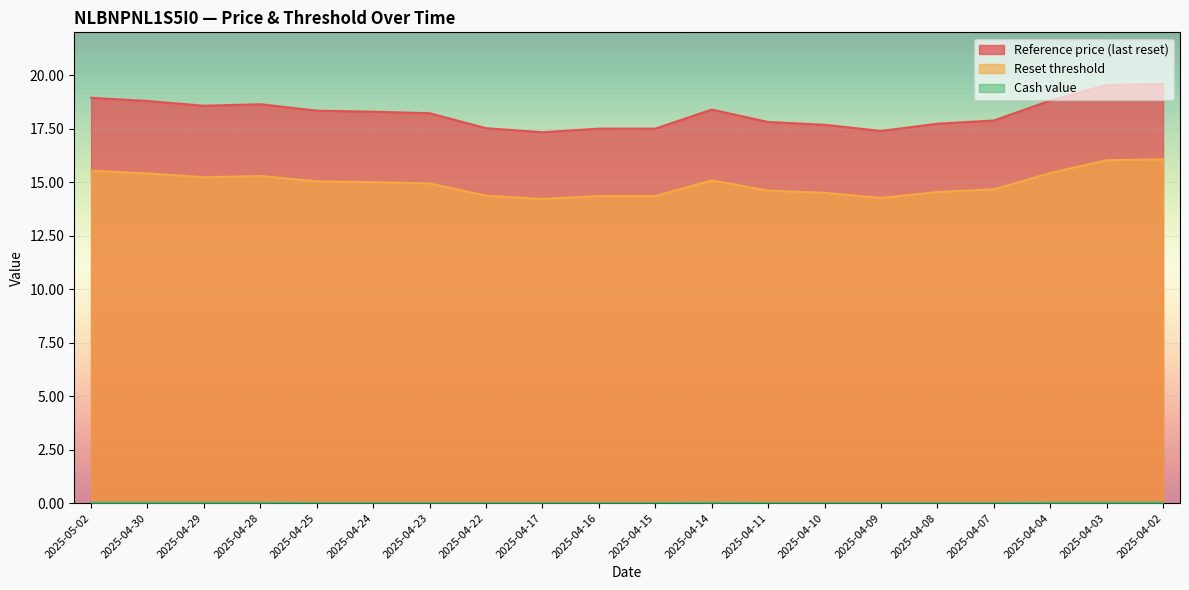

Reading right to left, what are all the values shown in this chart?

Reference price (last reset): 2025-04-02=19.6	2025-04-03=19.5	2025-04-04=18.8	2025-04-07=17.9	2025-04-08=17.7	2025-04-09=17.4	2025-04-10=17.7	2025-04-11=17.8	2025-04-14=18.4	2025-04-15=17.5	2025-04-16=17.5	2025-04-17=17.3	2025-04-22=17.5	2025-04-23=18.2	2025-04-24=18.3	2025-04-25=18.3	2025-04-28=18.6	2025-04-29=18.6	2025-04-30=18.8	2025-05-02=18.9
Reset threshold: 2025-04-02=16.1	2025-04-03=16.0	2025-04-04=15.4	2025-04-07=14.7	2025-04-08=14.5	2025-04-09=14.3	2025-04-10=14.5	2025-04-11=14.6	2025-04-14=15.1	2025-04-15=14.3	2025-04-16=14.3	2025-04-17=14.2	2025-04-22=14.4	2025-04-23=14.9	2025-04-24=15.0	2025-04-25=15.0	2025-04-28=15.3	2025-04-29=15.2	2025-04-30=15.4	2025-05-02=15.5
Cash value: 2025-04-02=0.0	2025-04-03=0.0	2025-04-04=0.0	2025-04-07=0.0	2025-04-08=0.0	2025-04-09=0.0	2025-04-10=0.0	2025-04-11=0.0	2025-04-14=0.0	2025-04-15=0.0	2025-04-16=0.0	2025-04-17=0.0	2025-04-22=0.0	2025-04-23=0.0	2025-04-24=0.0	2025-04-25=0.0	2025-04-28=0.0	2025-04-29=0.0	2025-04-30=0.0	2025-05-02=0.0